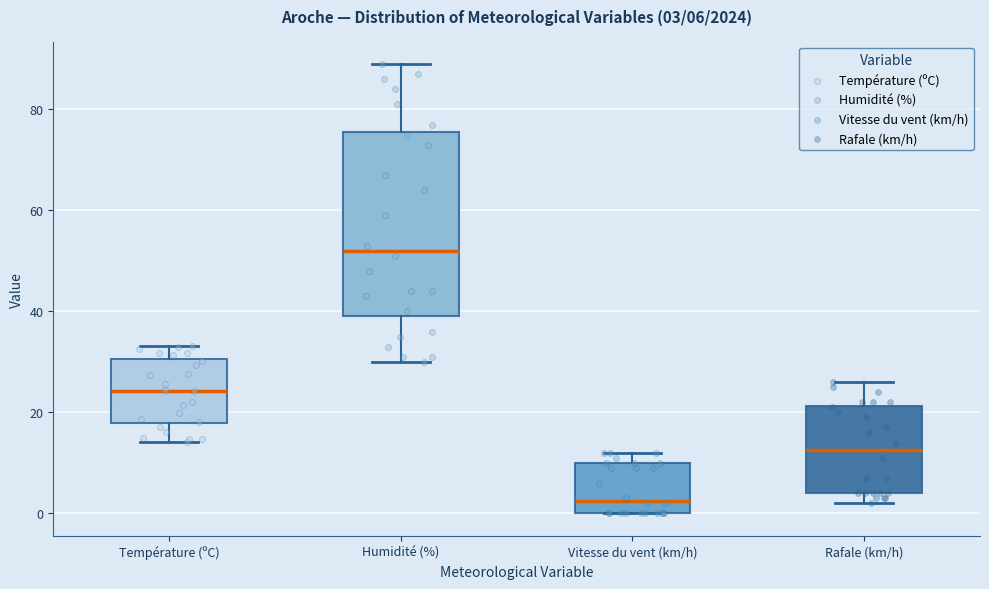

Which box is the tallest, from its lower edge to its upper edge?

Humidité (%)